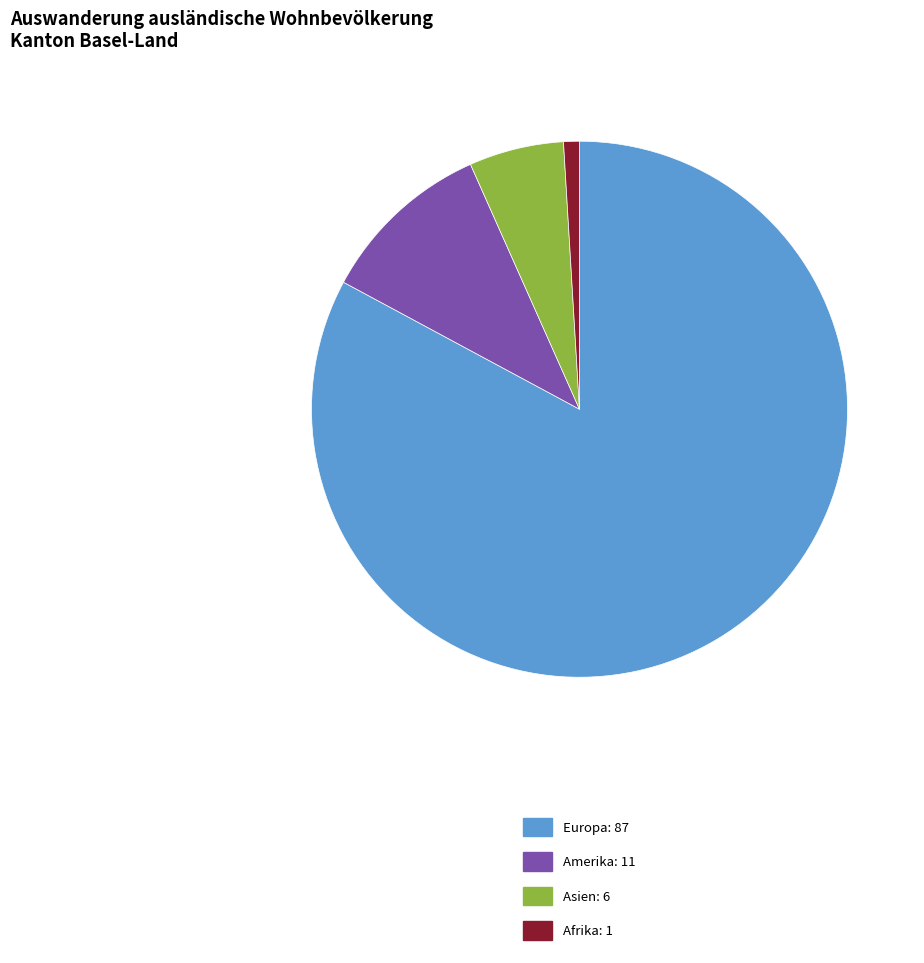

Is there any slice that represents more than half of the pie?

Yes